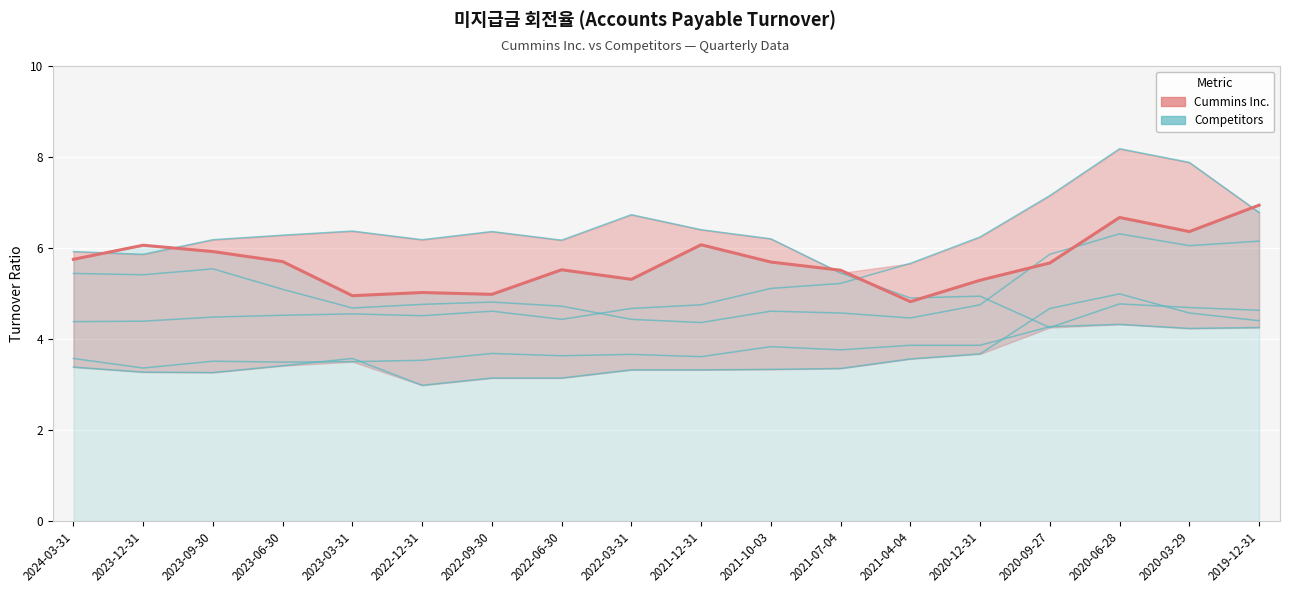

What is the label of the 7th point from the right?

2021-07-04